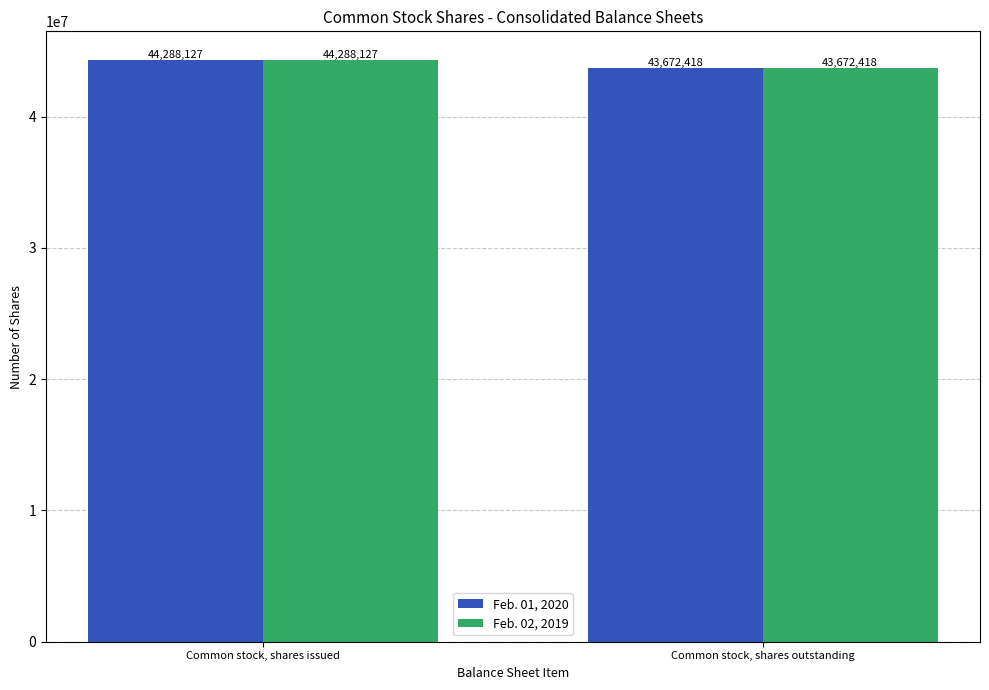

Where is Feb. 02, 2019 nearest to the value 43980272?

Common stock, shares outstanding